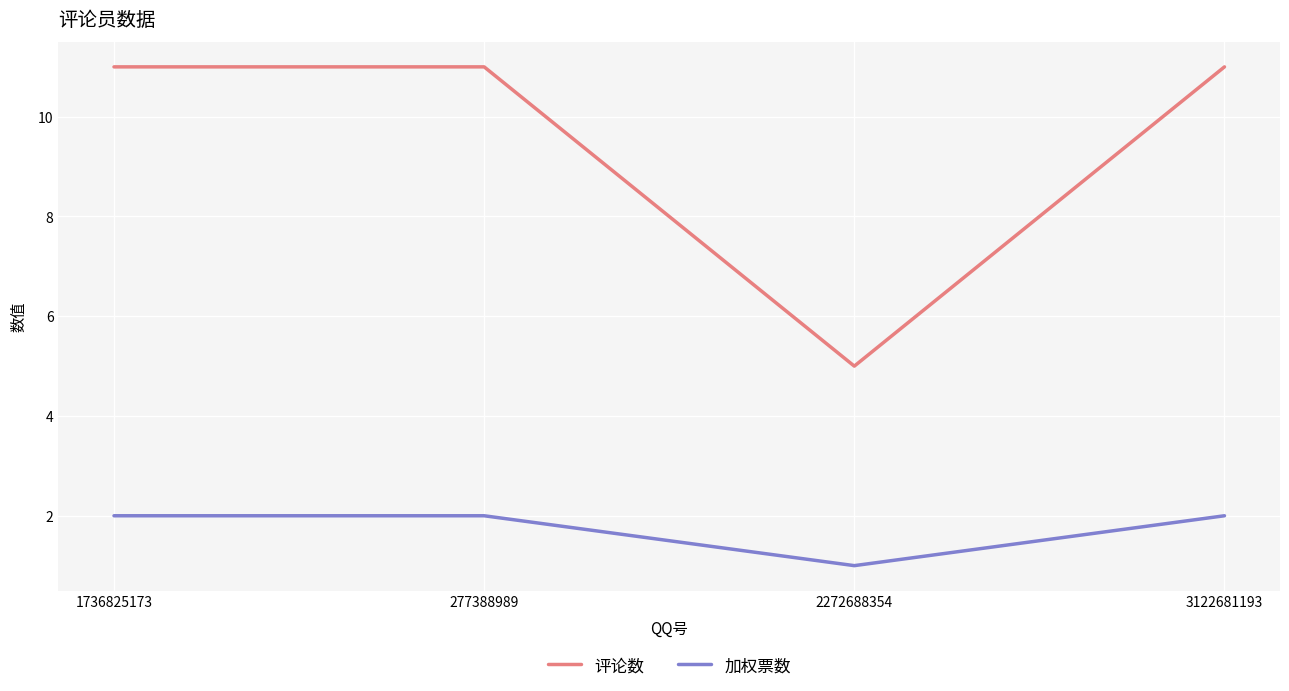

Is it true that 加权票数 equals 0 at 2272688354?

False